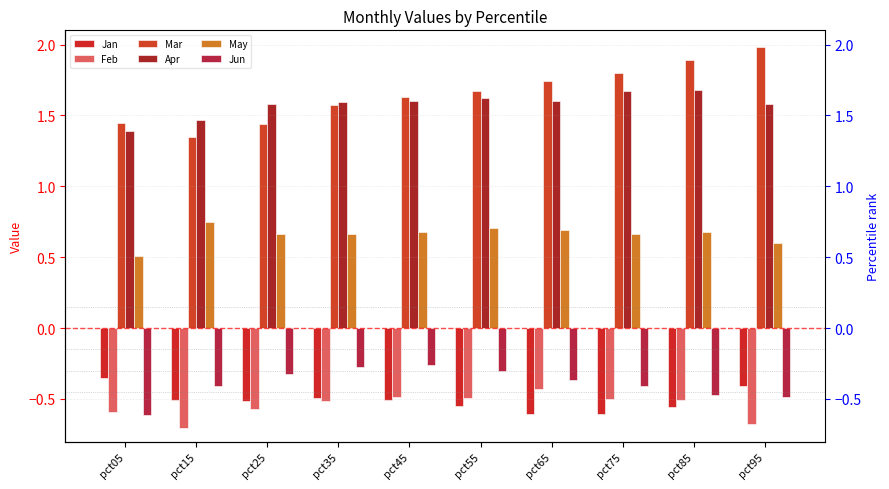

Count the number of categories in the chart.

10